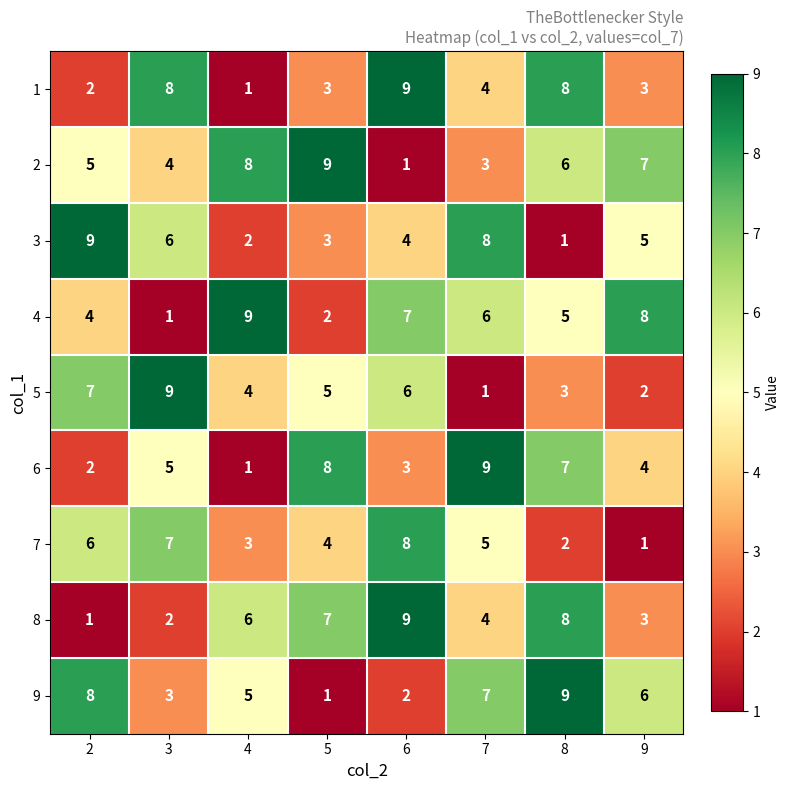

What is the total value across all series at 4?

39